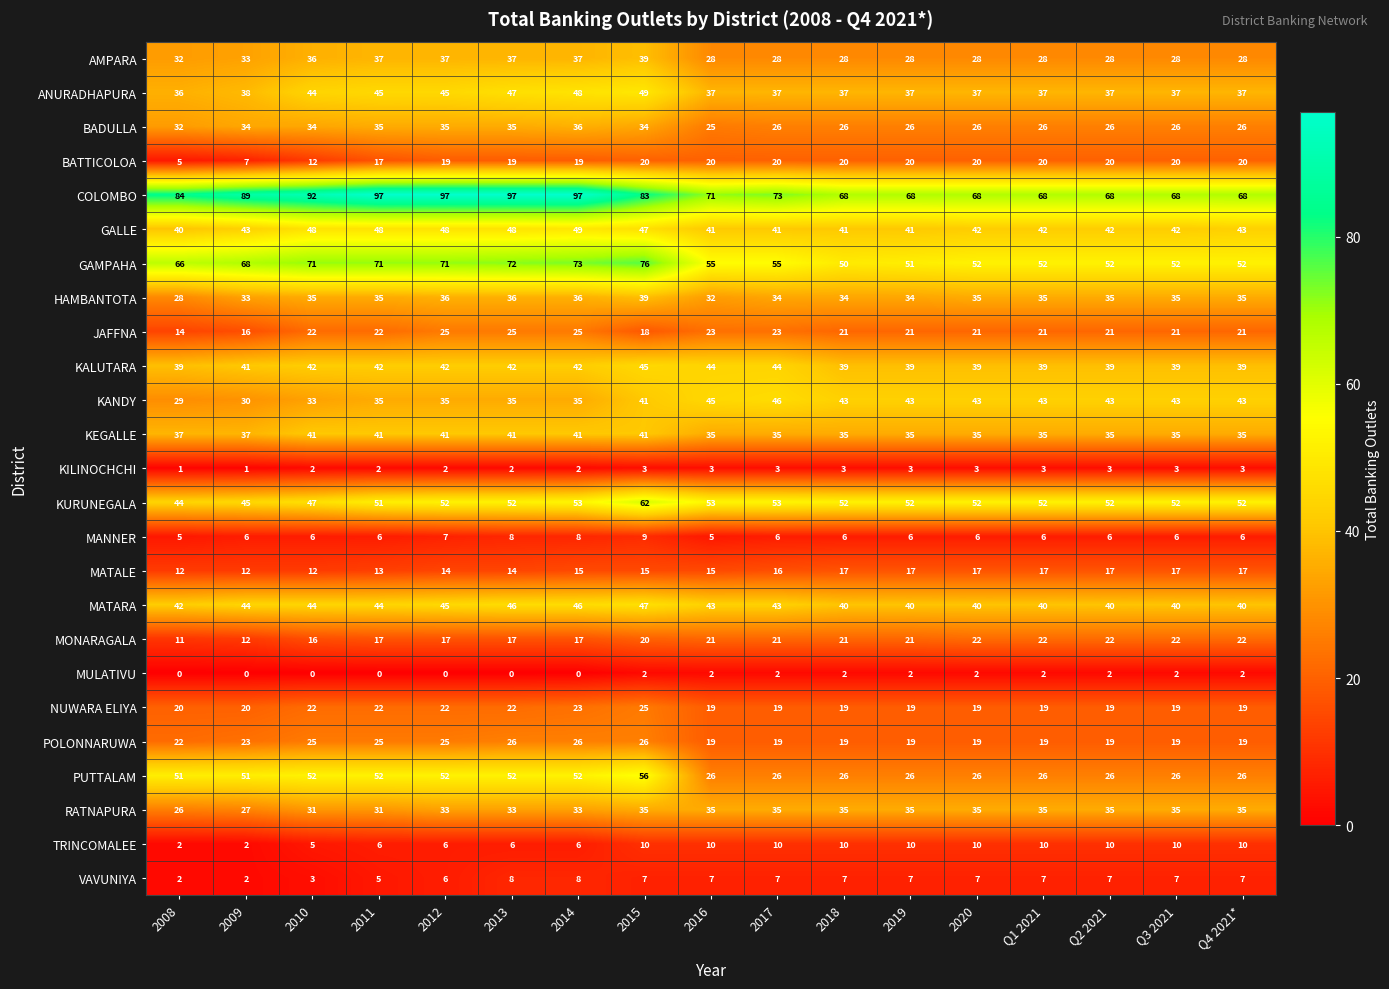

Is it true that KURUNEGALA equals 82 at 2011?

False